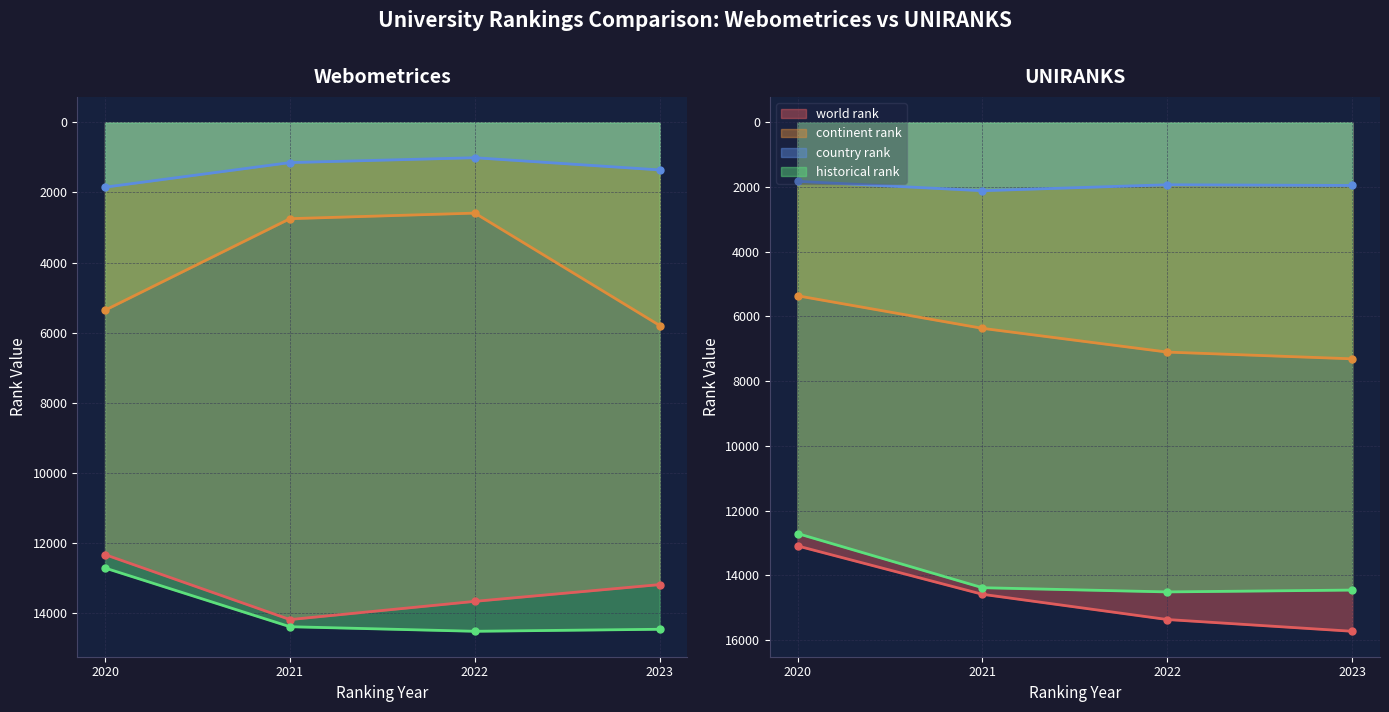

Is it true that continent rank equals 2747.0 at Webometrices 2021?

True